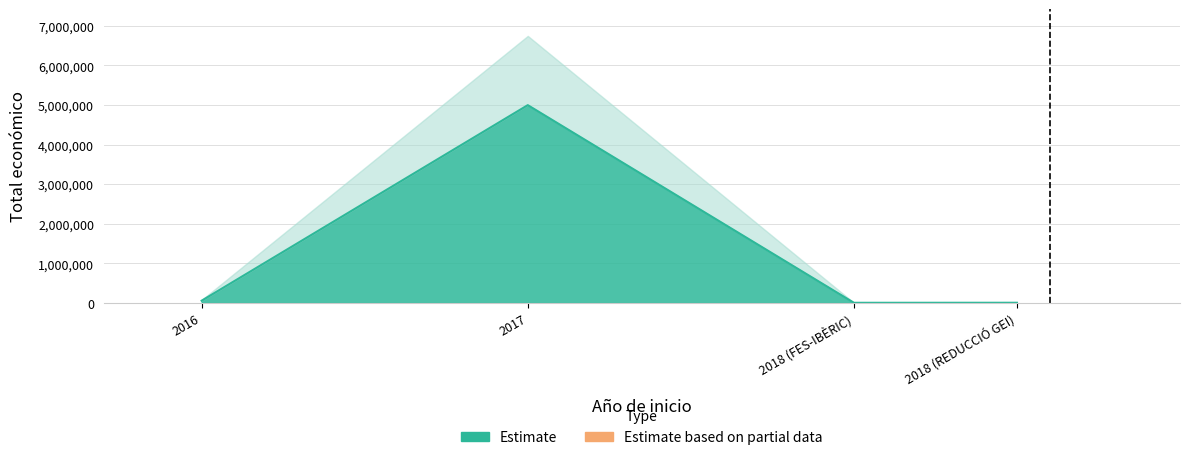

How many data points are less than 58130?

2